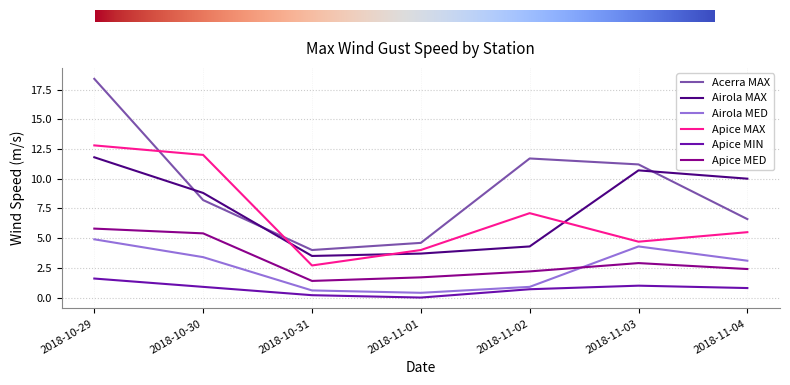

Reading left to right, extract all data points from this chart.

Acerra MAX: 2018-10-29=18.4	2018-10-30=8.2	2018-10-31=4.0	2018-11-01=4.6	2018-11-02=11.7	2018-11-03=11.2	2018-11-04=6.6
Airola MAX: 2018-10-29=11.8	2018-10-30=8.8	2018-10-31=3.5	2018-11-01=3.7	2018-11-02=4.3	2018-11-03=10.7	2018-11-04=10.0
Airola MED: 2018-10-29=4.9	2018-10-30=3.4	2018-10-31=0.6	2018-11-01=0.4	2018-11-02=0.9	2018-11-03=4.3	2018-11-04=3.1
Apice MAX: 2018-10-29=12.8	2018-10-30=12.0	2018-10-31=2.7	2018-11-01=4.0	2018-11-02=7.1	2018-11-03=4.7	2018-11-04=5.5
Apice MIN: 2018-10-29=1.6	2018-10-30=0.9	2018-10-31=0.2	2018-11-01=0.0	2018-11-02=0.7	2018-11-03=1.0	2018-11-04=0.8
Apice MED: 2018-10-29=5.8	2018-10-30=5.4	2018-10-31=1.4	2018-11-01=1.7	2018-11-02=2.2	2018-11-03=2.9	2018-11-04=2.4